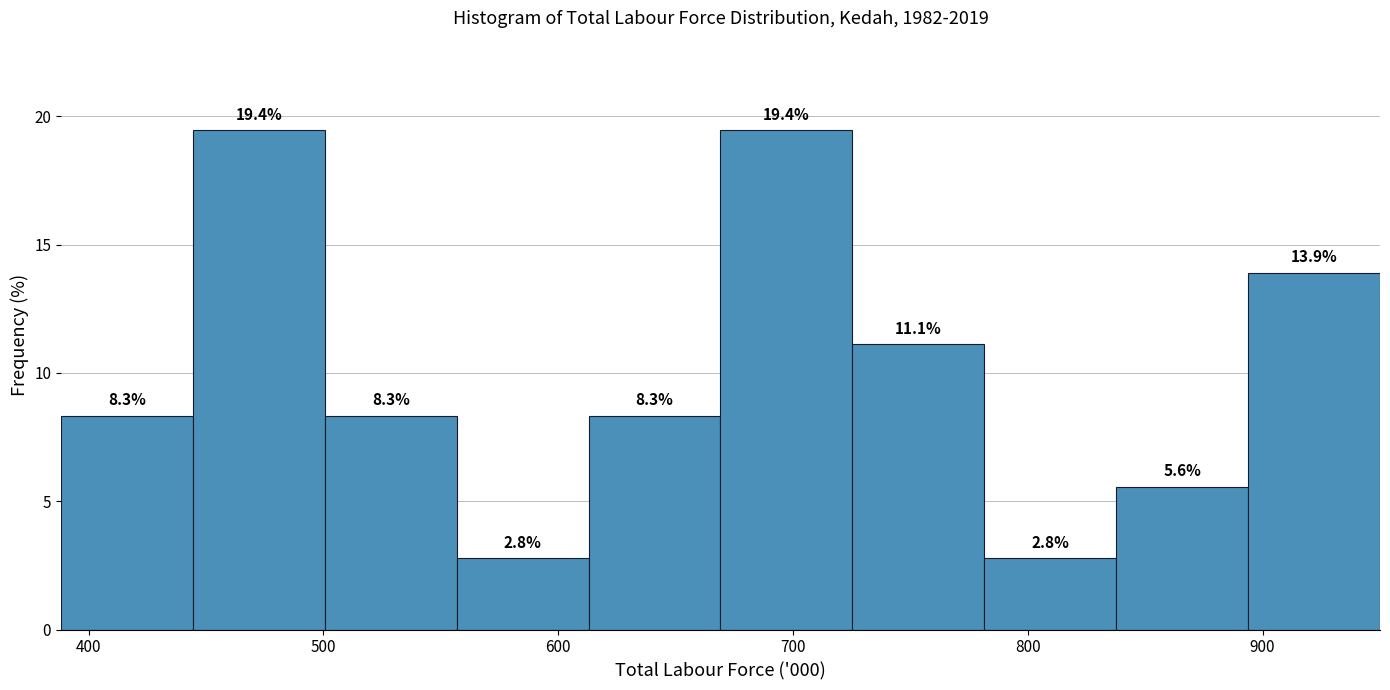

Reading left to right, list every bar in this chart as the range it spans on the x-axis followed by its height. The bar edges are not printed on the chart, so give them approximately, as read against the axis.

390 to 440: 8.3
440 to 500: 19.4
500 to 560: 8.3
560 to 610: 2.8
610 to 670: 8.3
670 to 730: 19.4
730 to 780: 11.1
780 to 840: 2.8
840 to 890: 5.6
890 to 950: 13.9